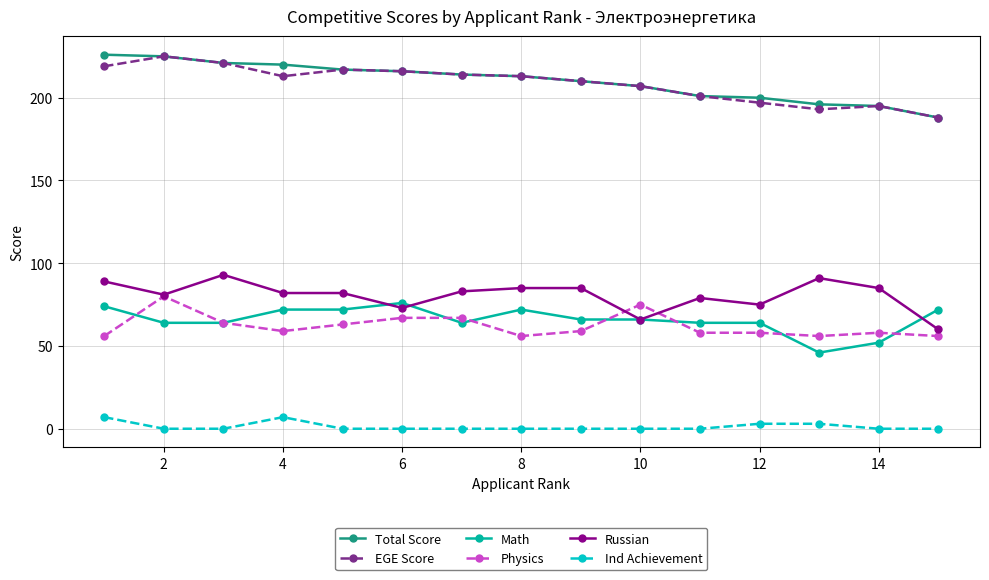

True or false: Total Score and Math cross at least once.

False